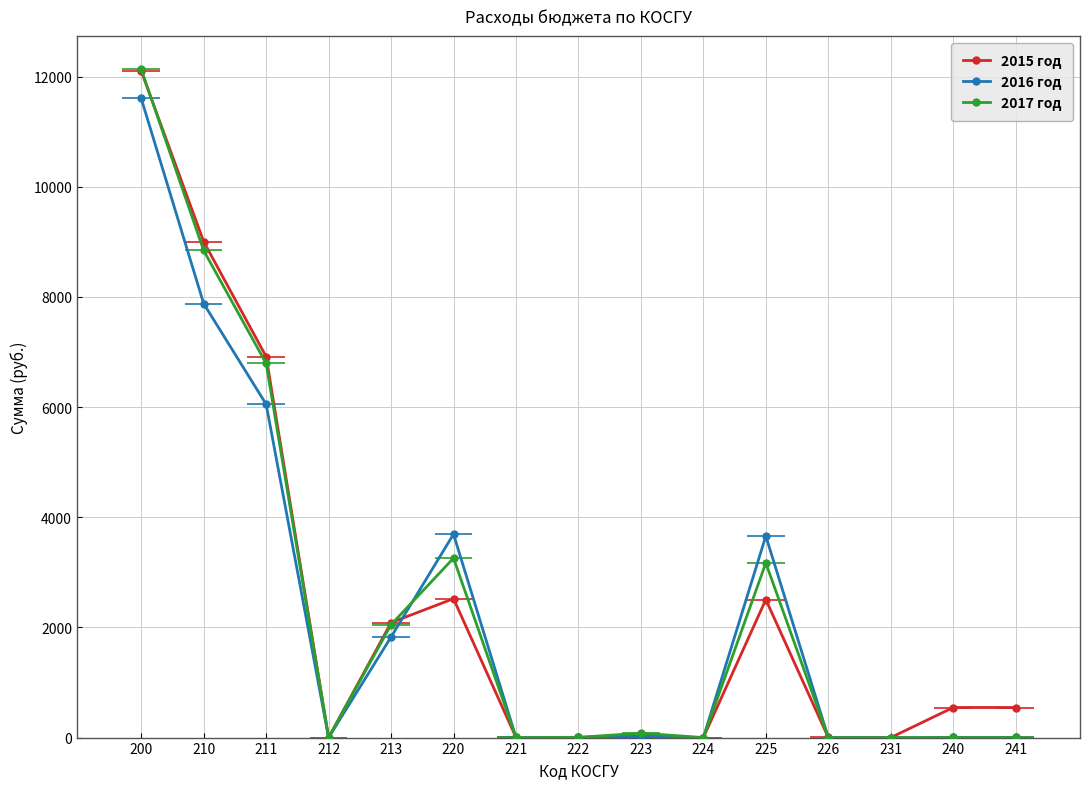

List the series in order of their peak value, highest first.

2017 год, 2015 год, 2016 год